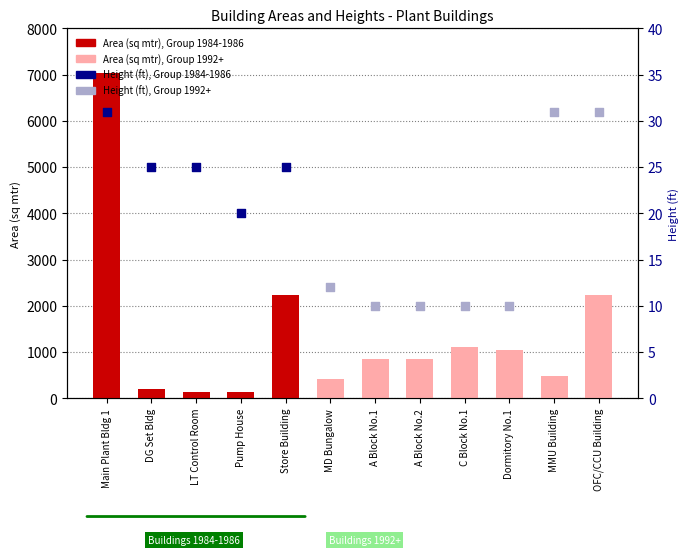

Which has a higher value, Pump House or OFC/CCU Building?

OFC/CCU Building